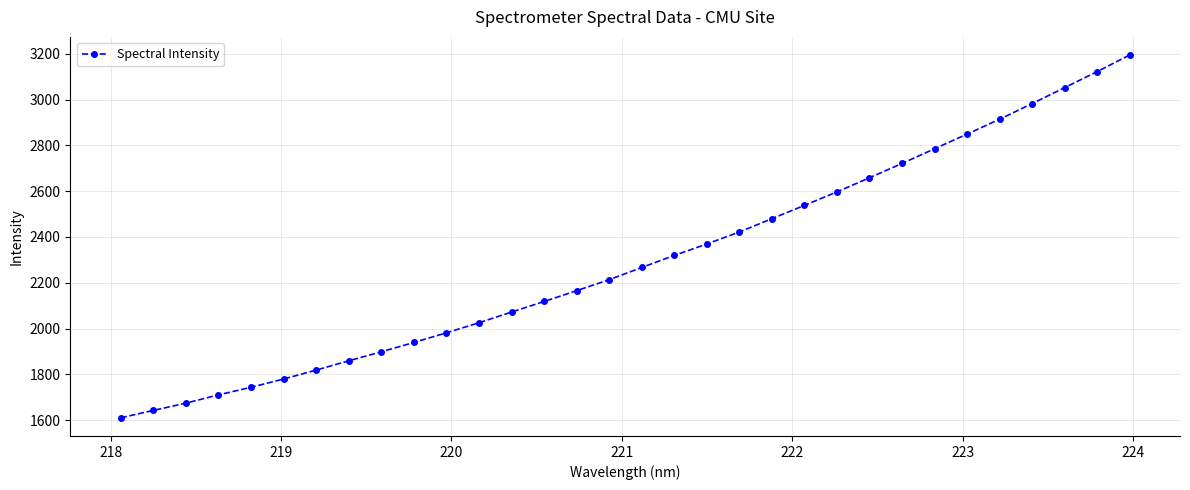

True or false: there are more than 1 points higher than both neighbors.

False